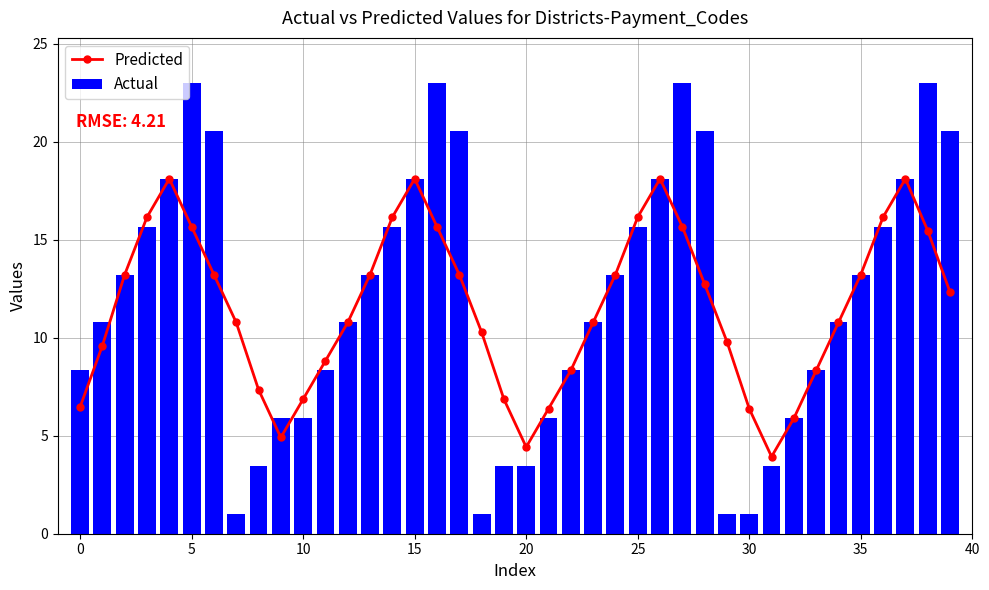

Is the value of Predicted at 31 greater than the value of Actual at 25?

No